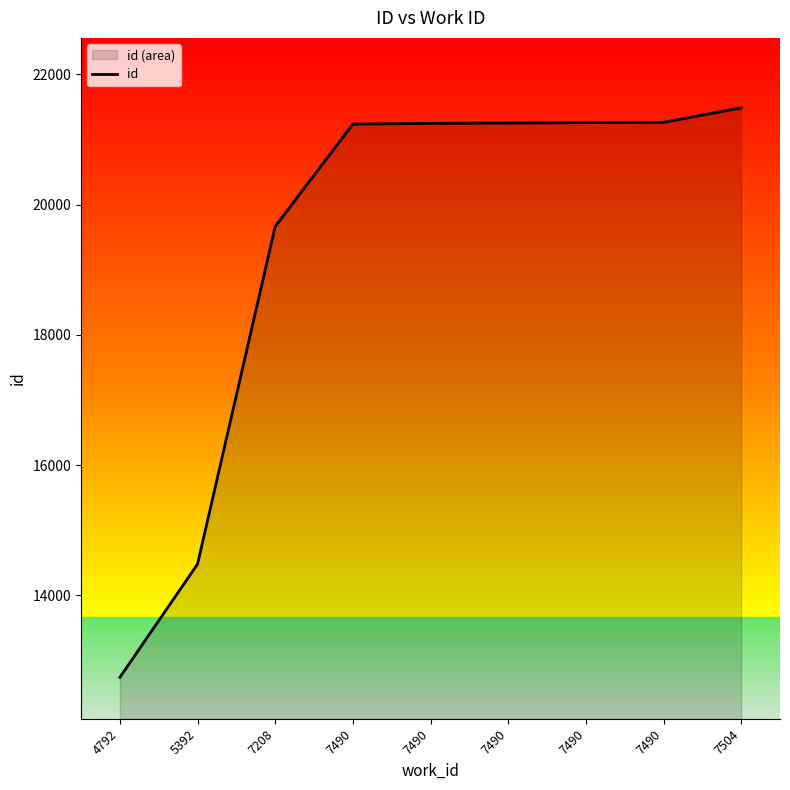

Which has a higher value, 7490 or 7490?

7490